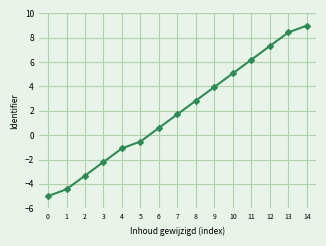

Count the number of categories in the chart.

15